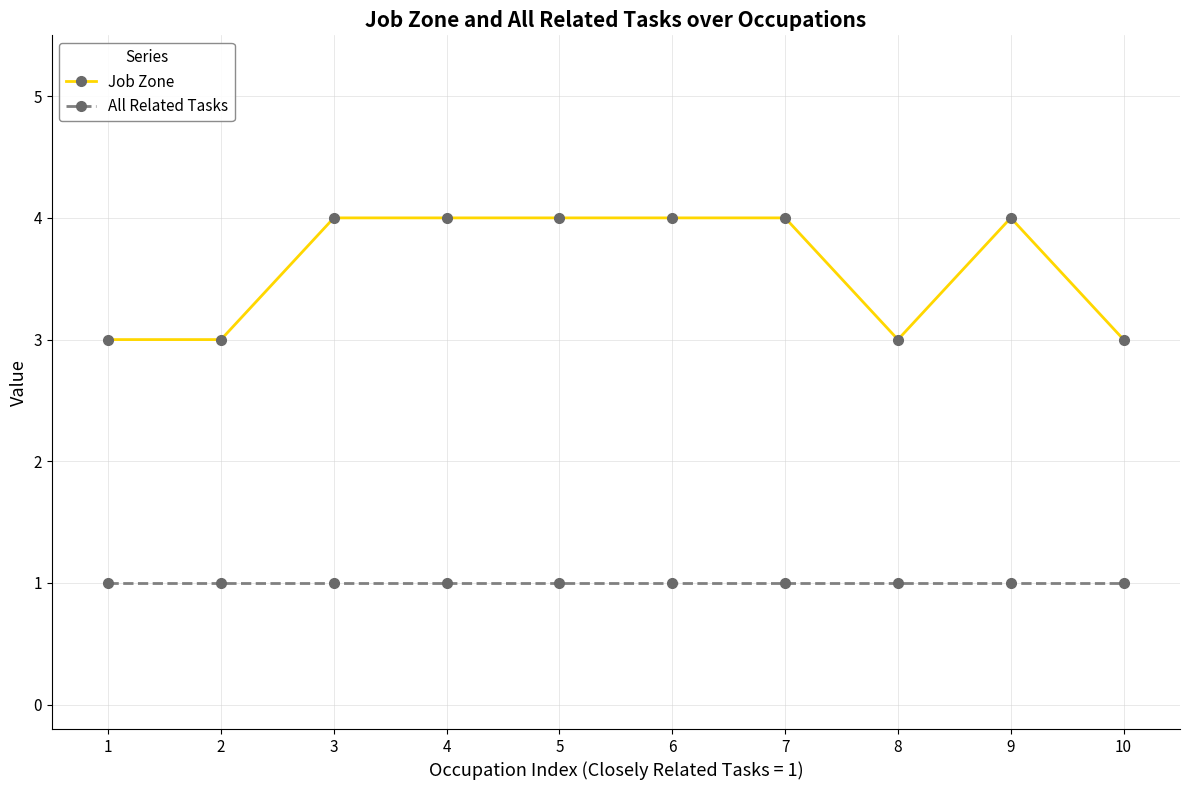

List the series in order of their overall mean, highest first.

Job Zone, All Related Tasks